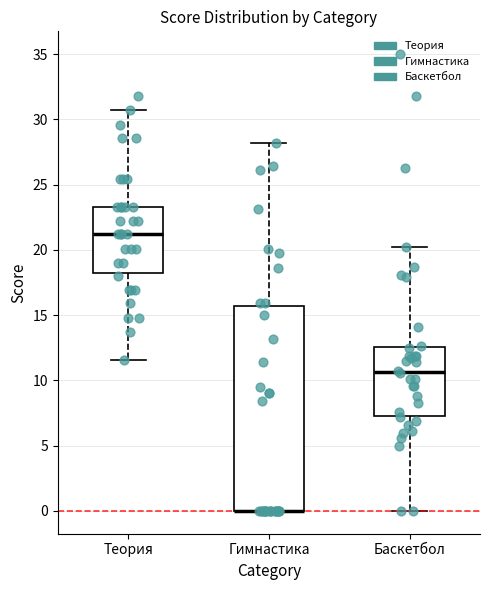

Where does the lower whisker of the box for Теория end on the y-axis? The values are not printed on the chart, so give them approximately, as read against the axis.

11.5